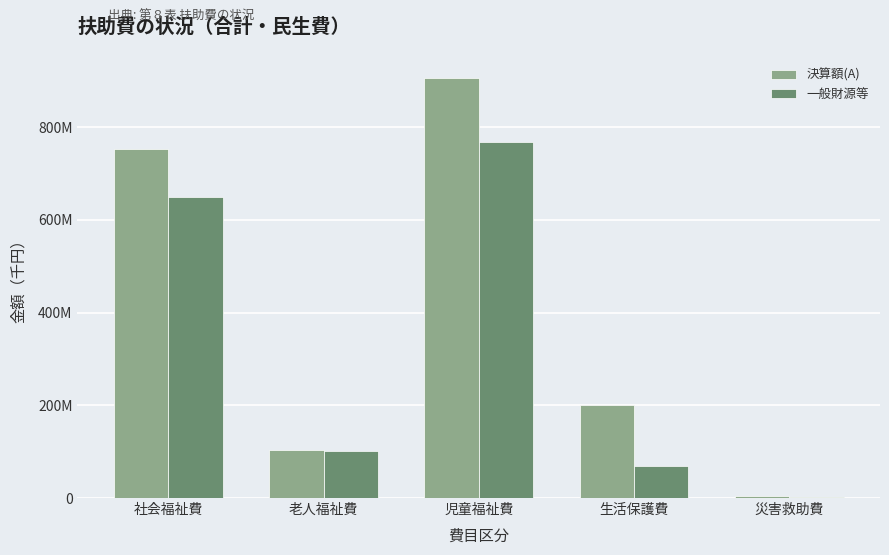

What are all the series names shown in the legend?

決算額(A), 一般財源等